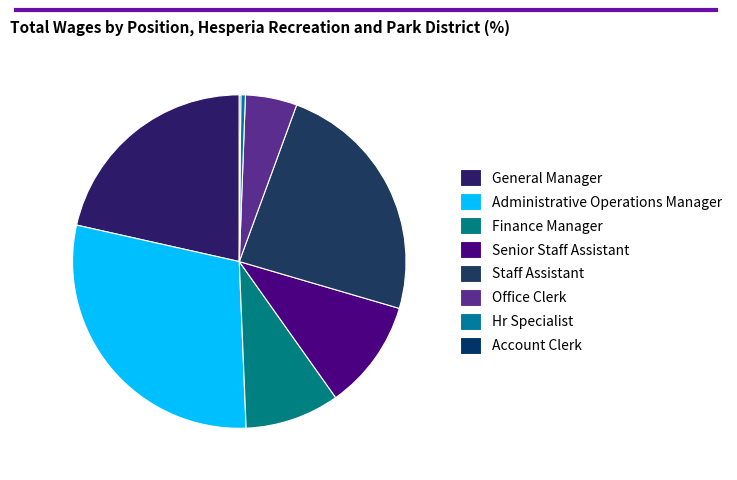

Combined, what portion of the pie is Finance Manager and Administrative Operations Manager?

38.3%